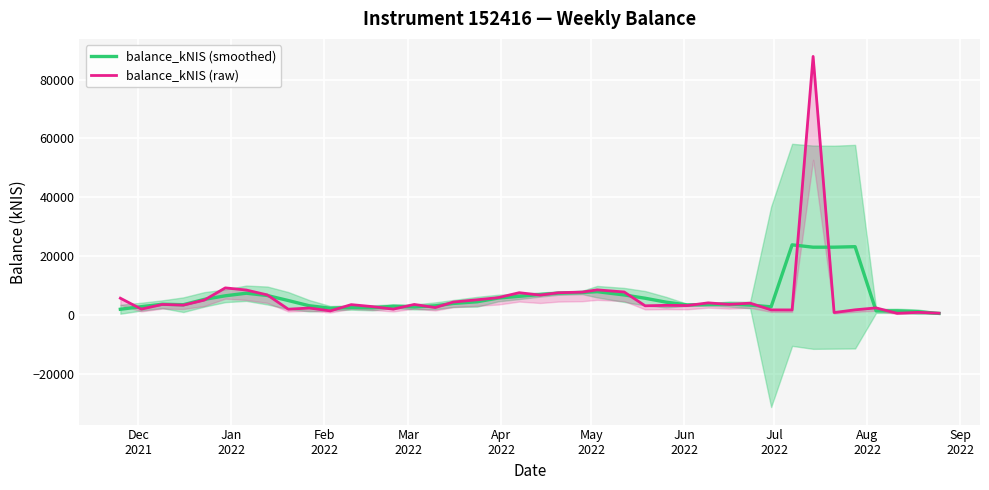

Reading right to left, list all the values displayed in this chart.

balance_kNIS (smoothed): 487.9	1079.6	1365.4	1345.9	23178.0	23005.4	22999.2	23800.0	2723.2	3323.8	3690.8	3503.9	3386.4	4310.4	5645.9	6770.1	7878.8	7615.2	7374.1	6902.8	6307.5	5715.0	4453.0	3876.1	3077.6	2691.7	2940.0	2390.9	2487.8	2266.4	3091.1	4865.9	6577.6	7352.7	6483.7	5260.0	3454.3	3614.9	2789.8	1903.2
balance_kNIS (raw): 568.1	857.7	526.0	2366.4	1711.6	779.6	87854.3	1676.0	1686.9	3982.8	3547.2	4078.2	3154.8	3235.2	3077.3	7774.3	8496.8	7731.8	7512.4	6720.0	7532.3	5846.5	5131.3	4349.9	2484.3	3538.7	1937.6	2806.1	3477.6	1342.2	2325.3	1920.7	6776.4	8441.3	9172.0	5021.3	3300.3	3546.6	1949.1	5663.7